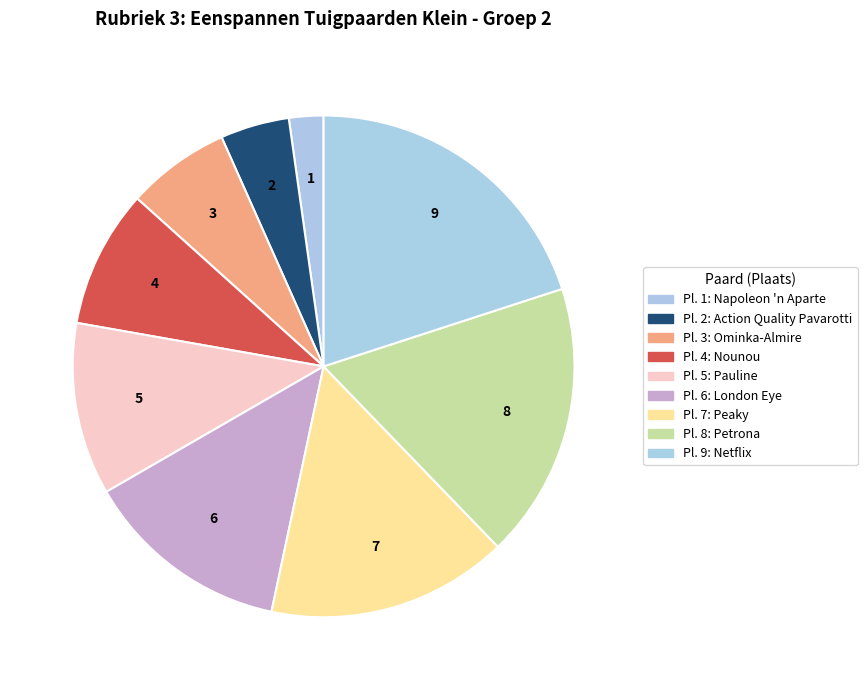

How many segments does this pie chart have?

9